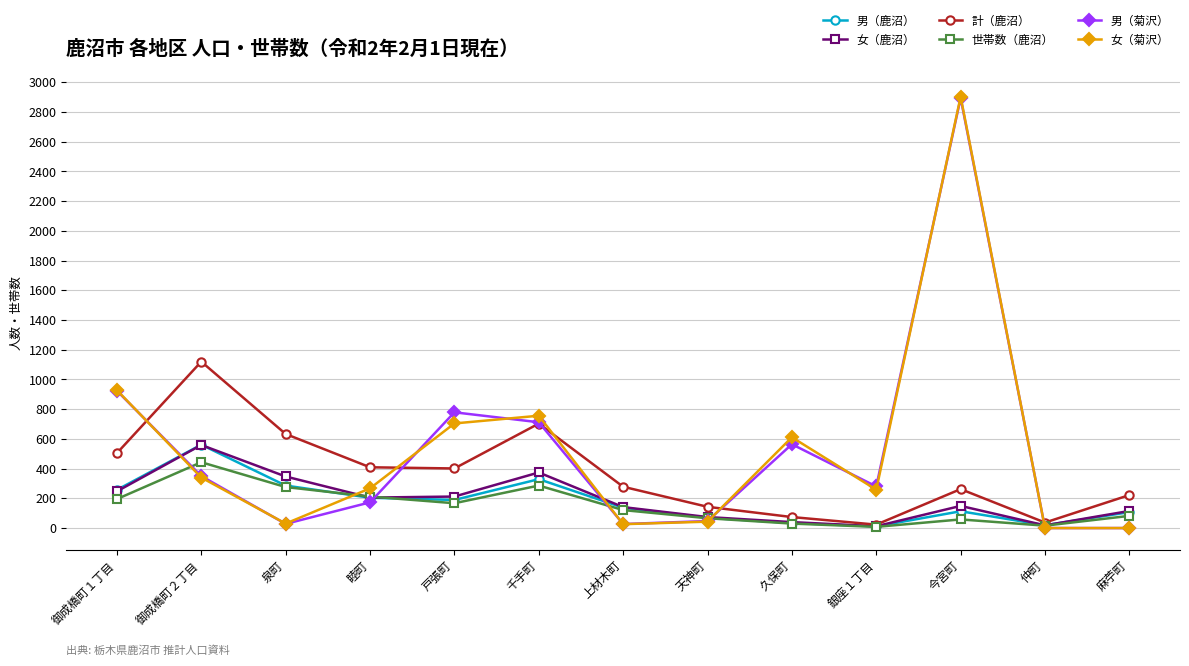

What position from the left is 麻苧町?

13